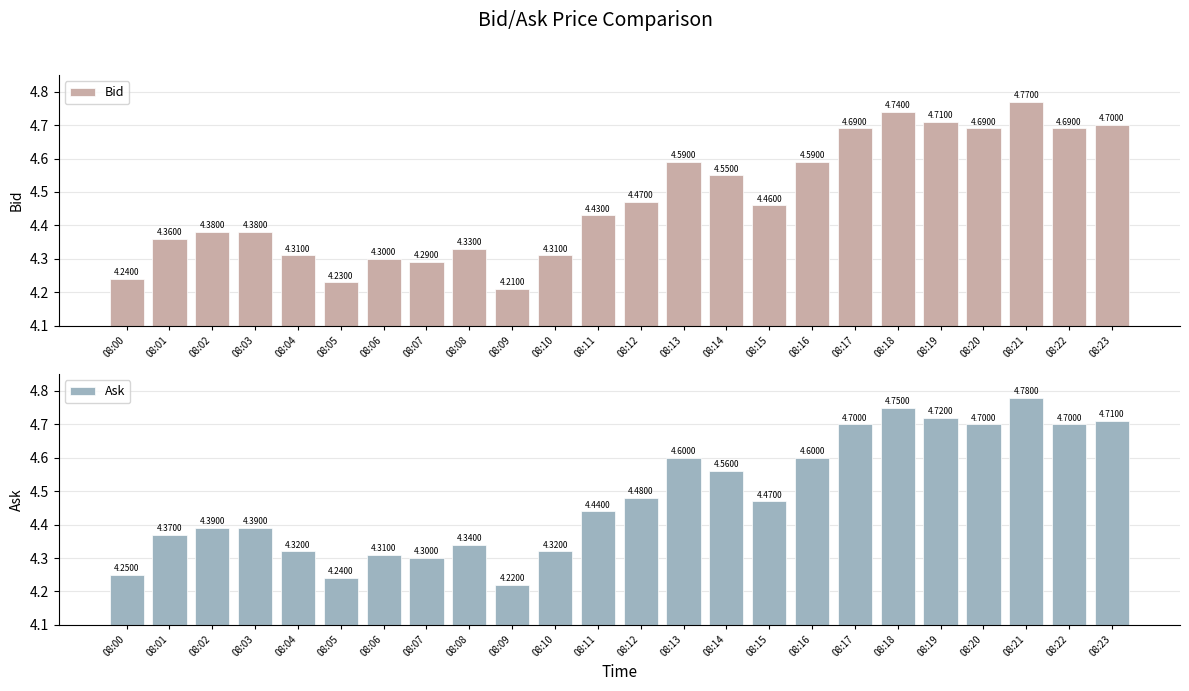

At how many categories does at least one series exceed 4?

24